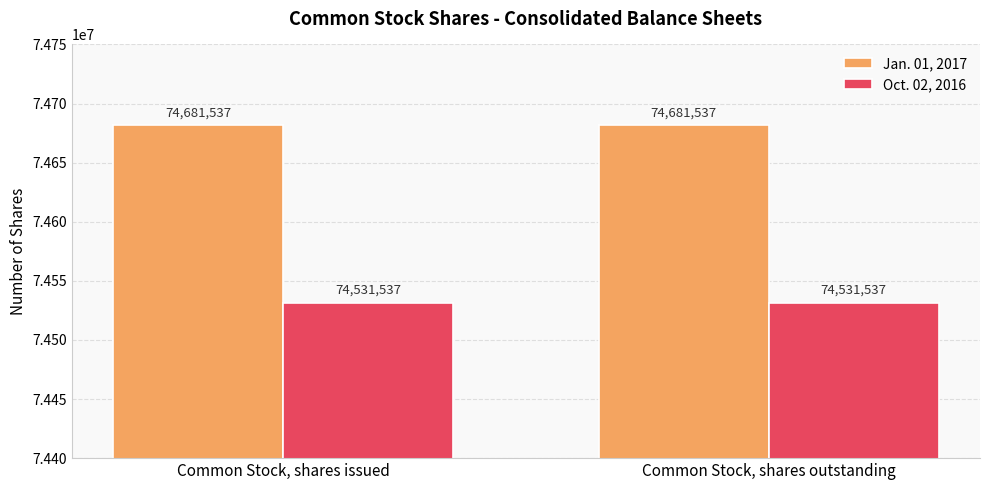

Reading right to left, what are all the values shown in this chart?

Jan. 01, 2017: 74681537	74681537
Oct. 02, 2016: 74531537	74531537